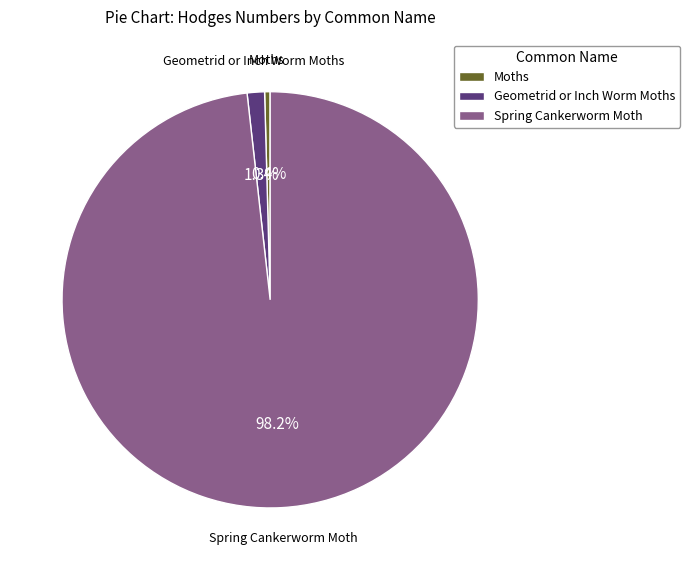

Count the number of slices in the pie.

3